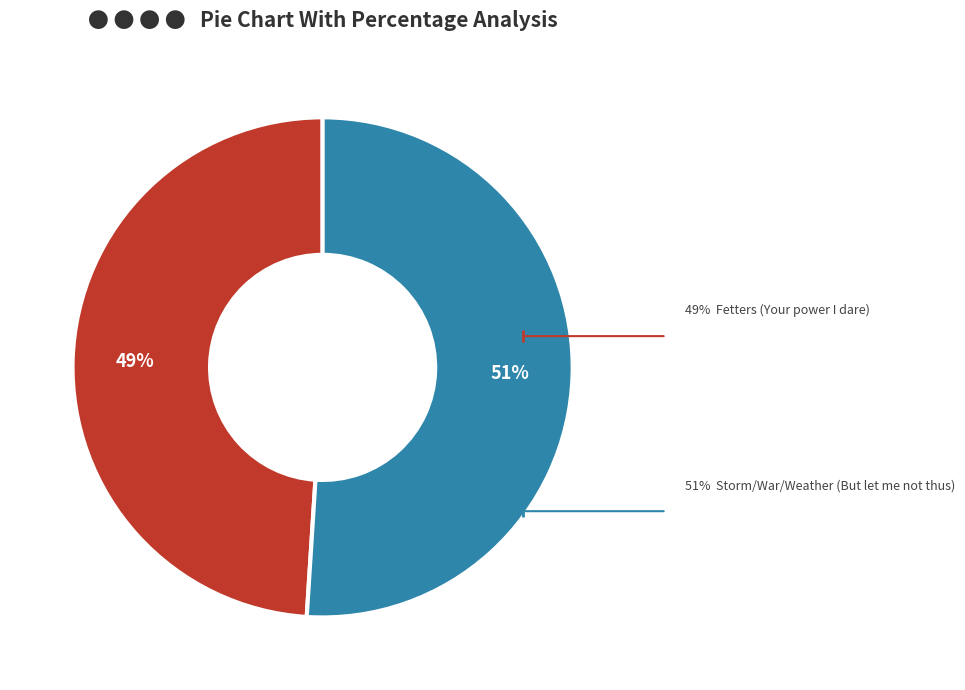

To the nearest percent, what is the difference between the largest and smallest slice percentages?

2%